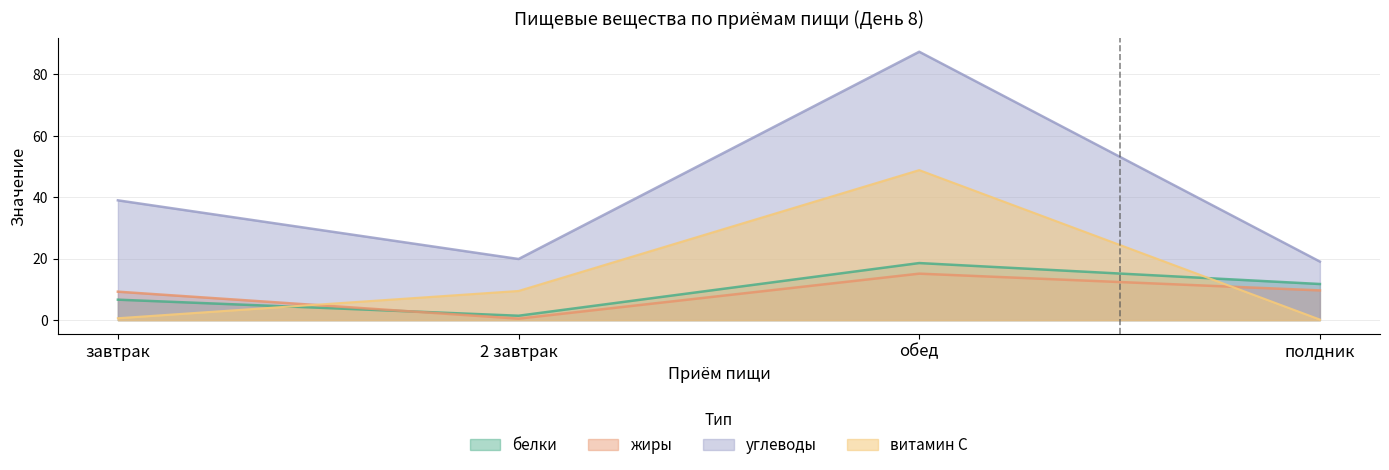

Is the value of белки at полдник greater than the value of жиры at обед?

No